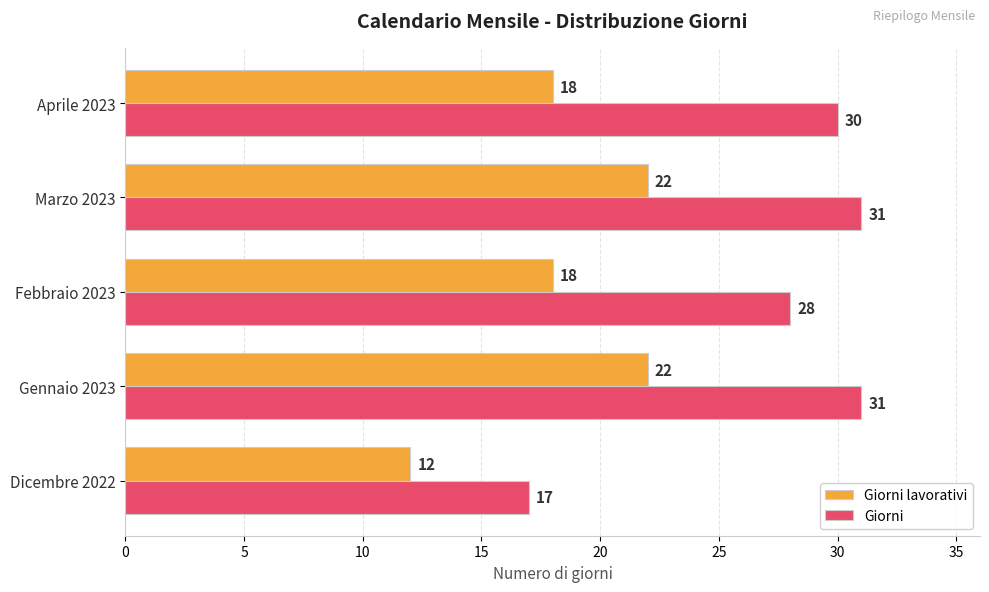

What is the difference between the second highest and minimum values in the Giorni series?

14